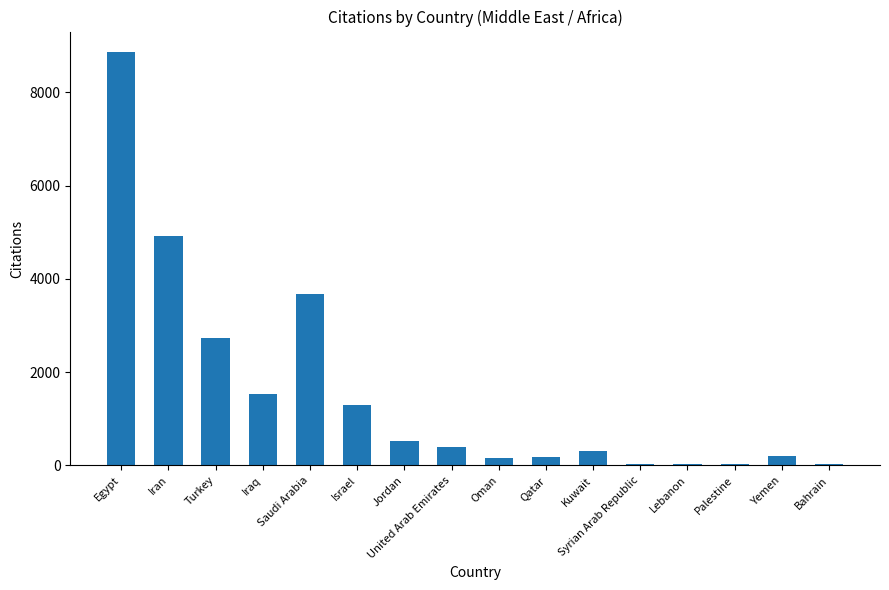

Which has a higher value, Saudi Arabia or United Arab Emirates?

Saudi Arabia